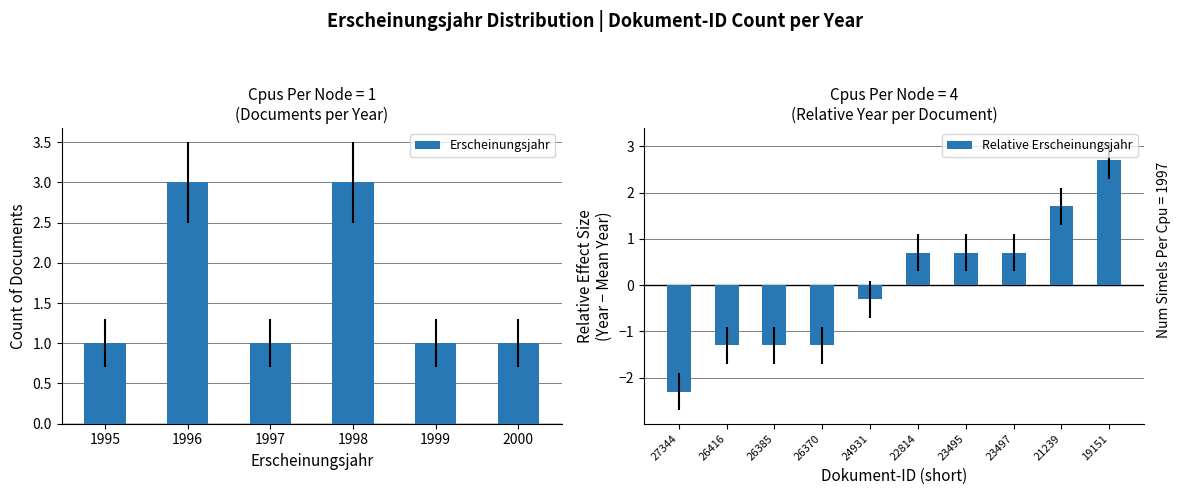

The value of Relative Erscheinungsjahr at 27344 is -2.3. True or false?

True